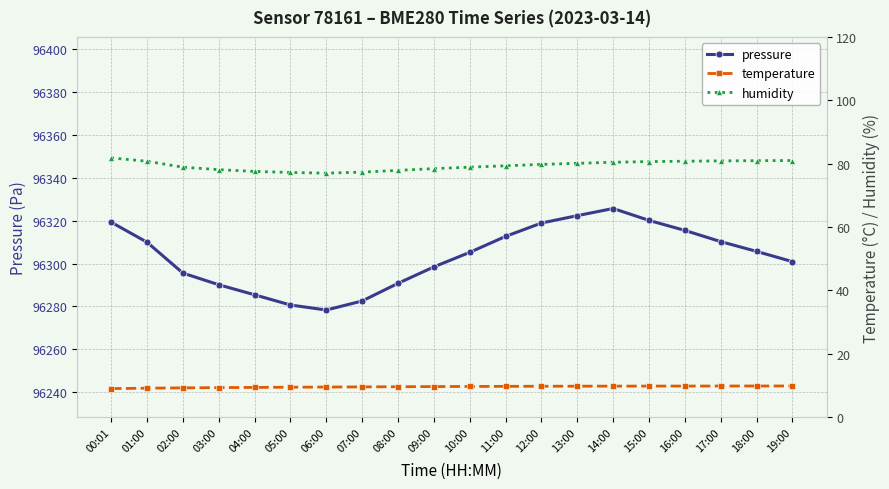

True or false: pressure and humidity cross at least once.

False